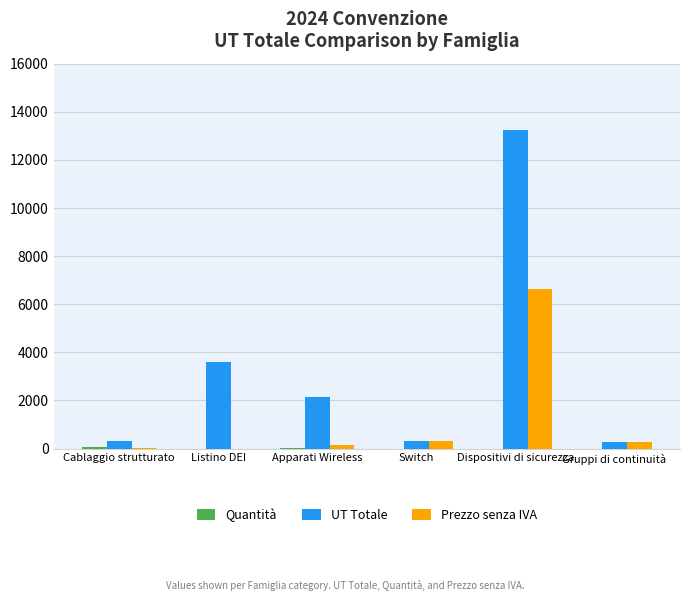

Is it true that Prezzo senza IVA equals 6612.6 at Dispositivi di sicurezza?

True